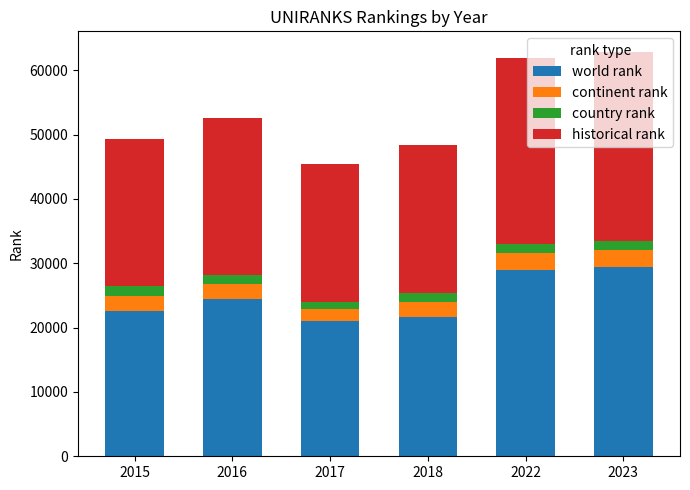

What is the total value across all series at 2015?

49375.5